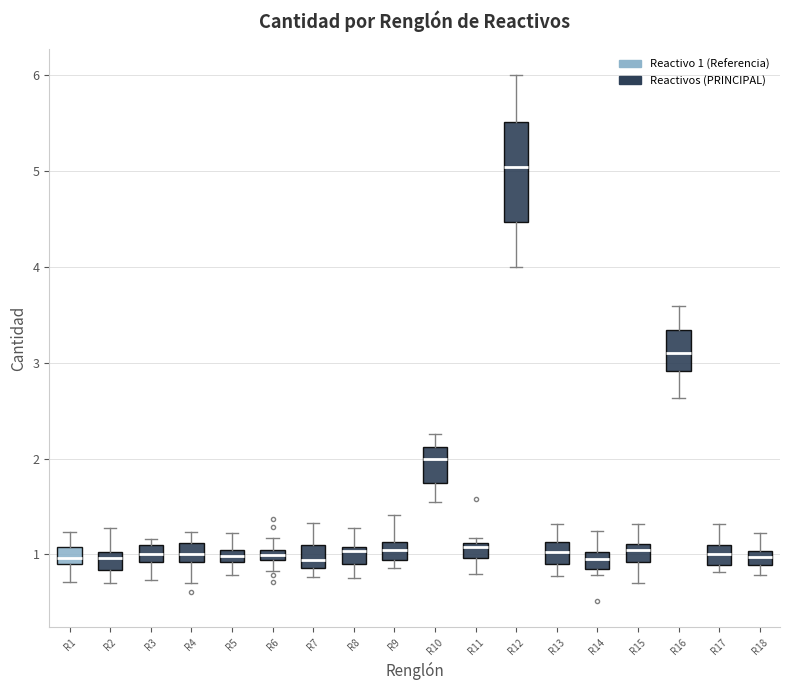

Which box is the tallest, from its lower edge to its upper edge?

R12